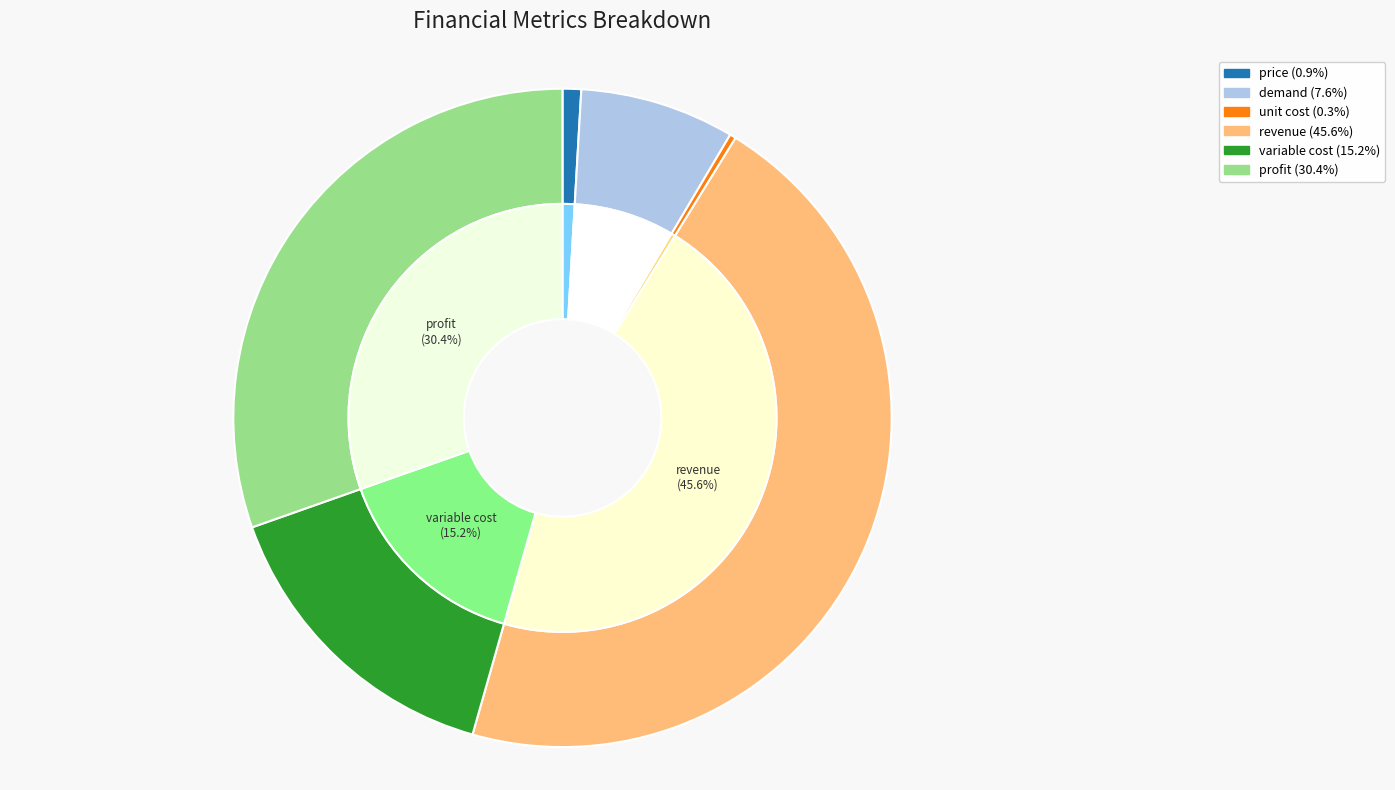

To the nearest percent, what is the difference between the variable cost and profit slice percentages?

15%